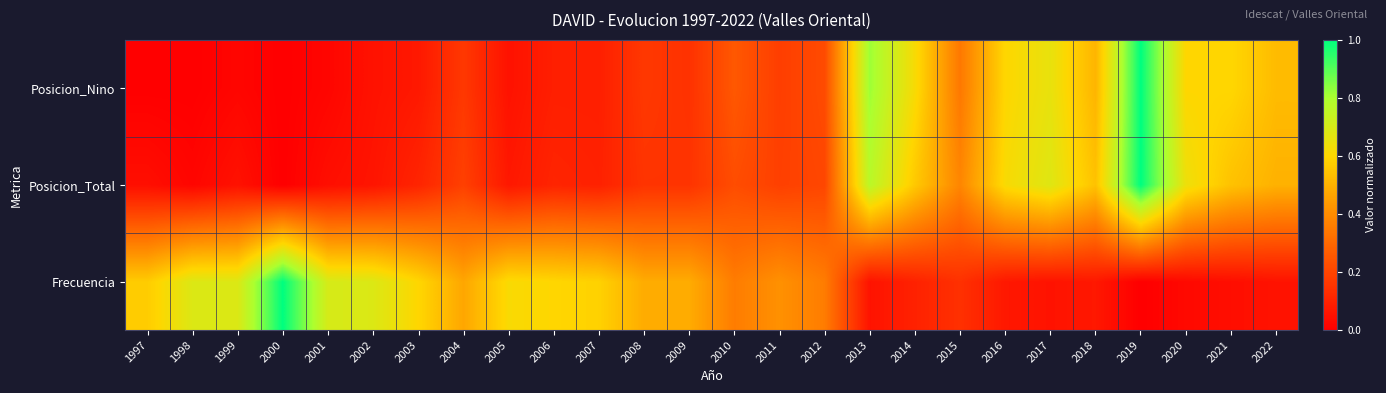

Rank the series by their maximum value, from lowest to highest.

Frecuencia, Posicion_Total, Posicion_Nino